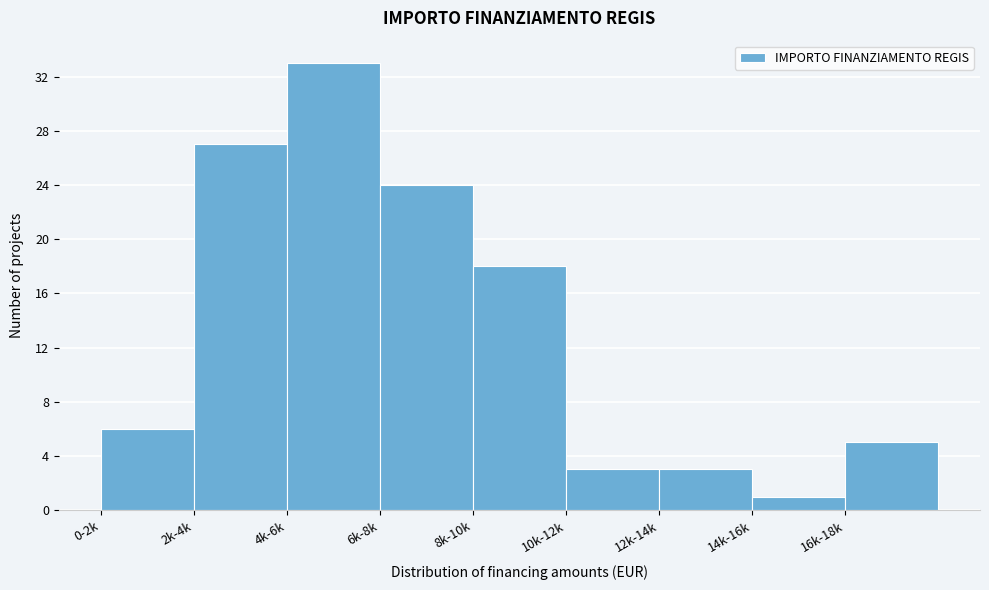

Reading right to left, extract all data points from this chart.

16k-18k=5	14k-16k=1	12k-14k=3	10k-12k=3	8k-10k=18	6k-8k=24	4k-6k=33	2k-4k=27	0-2k=6